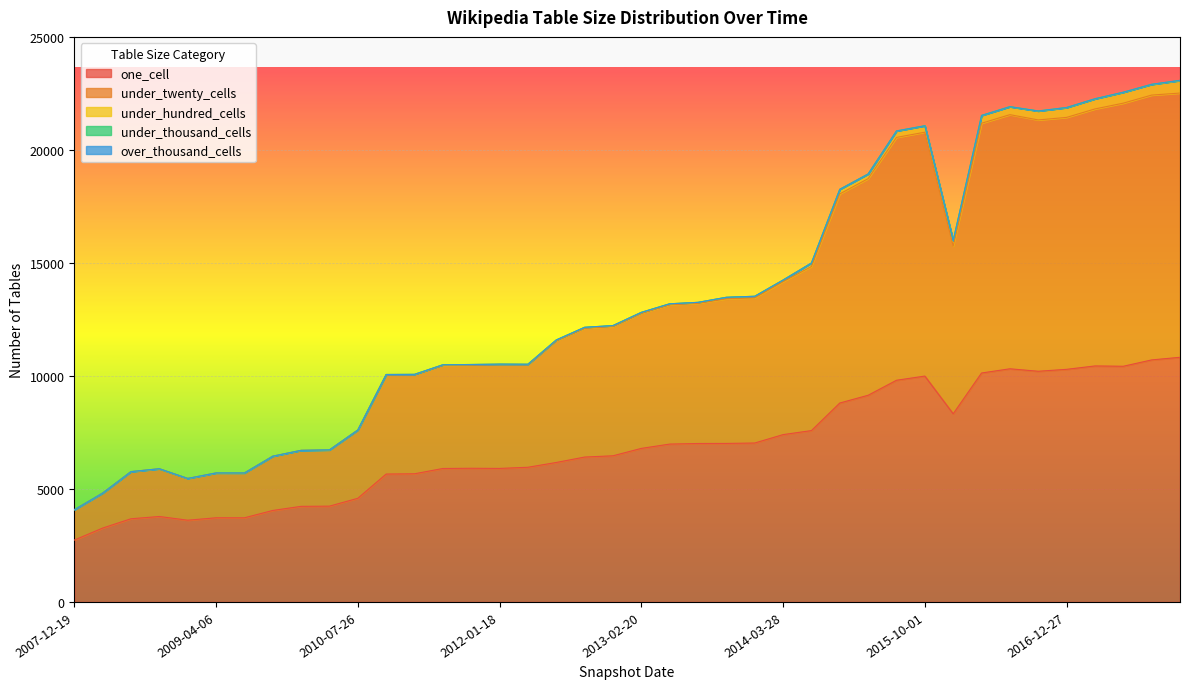

What position from the right is 2017-12-22?

1